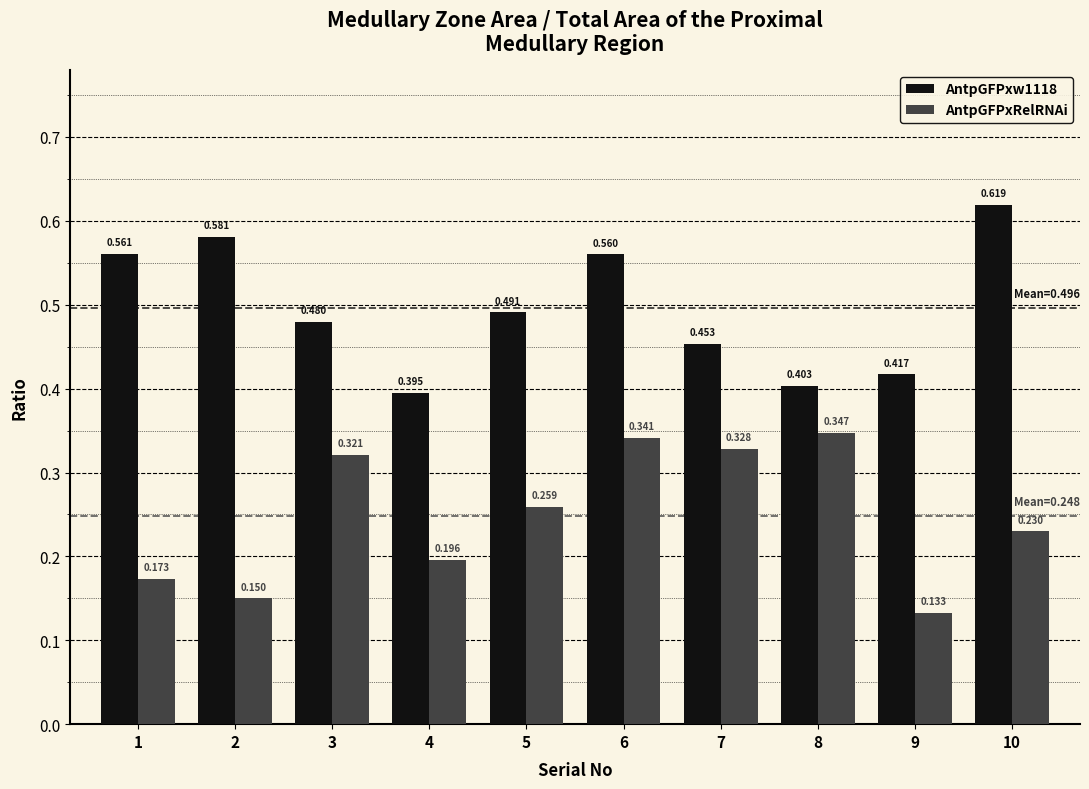

List the labels in order of AntpGFPxRelRNAi value, smallest first.

9, 2, 1, 4, 10, 5, 3, 7, 6, 8